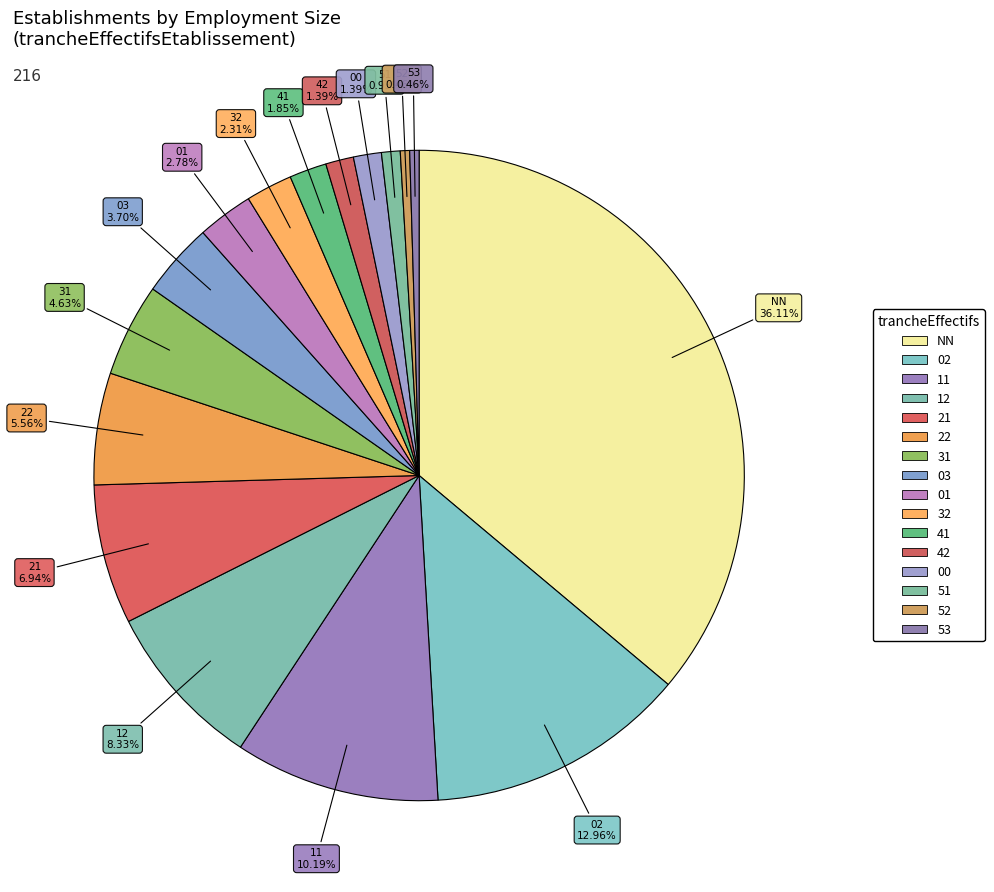

Does any single category account for the majority?

No